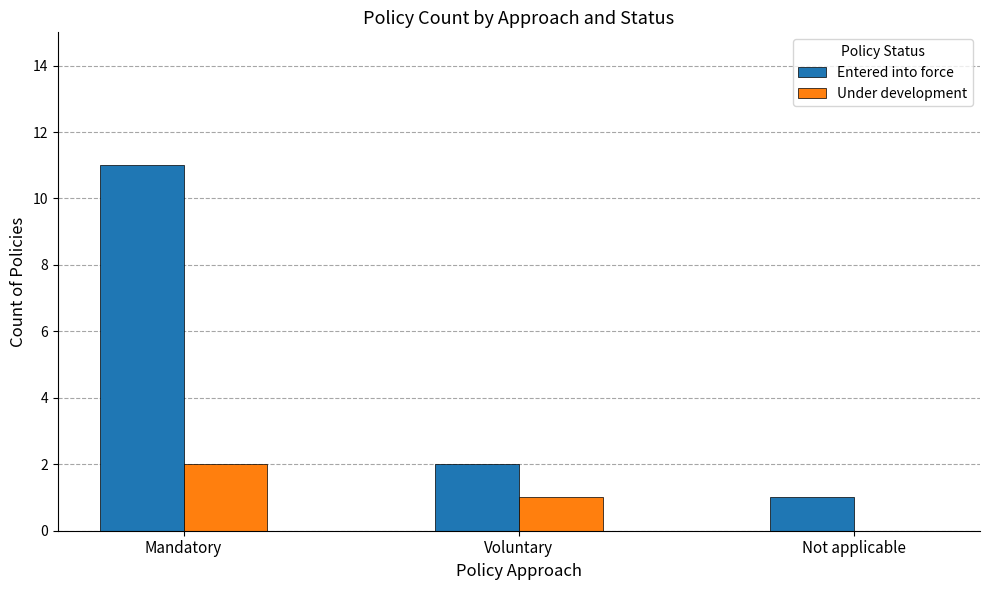

Are the bars horizontal?

No